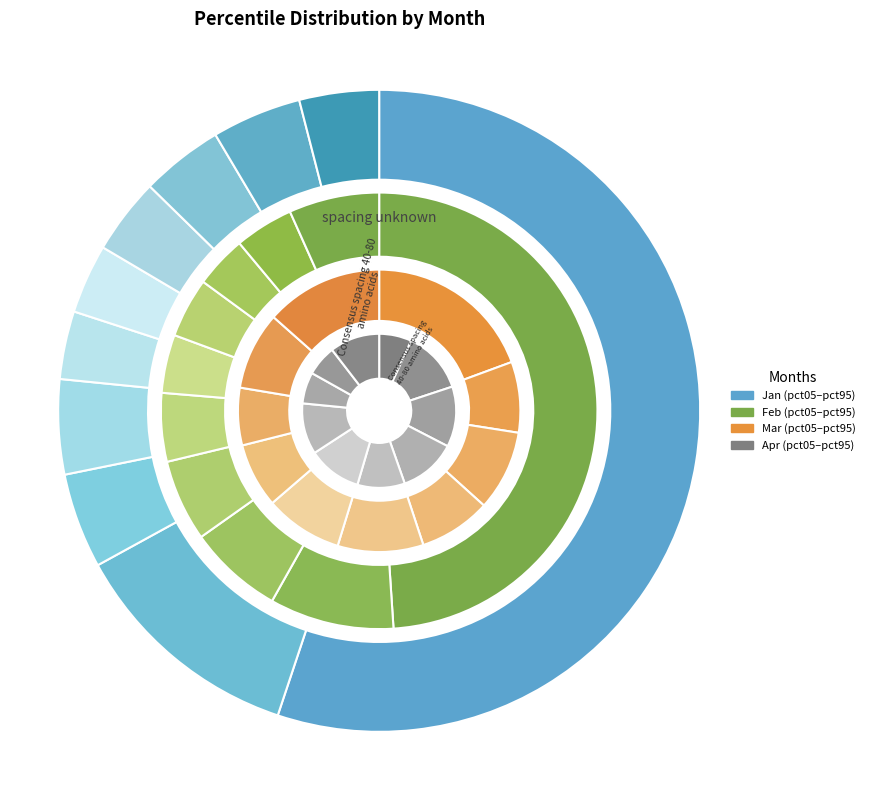

What is the largest slice in the pie chart?

pct05